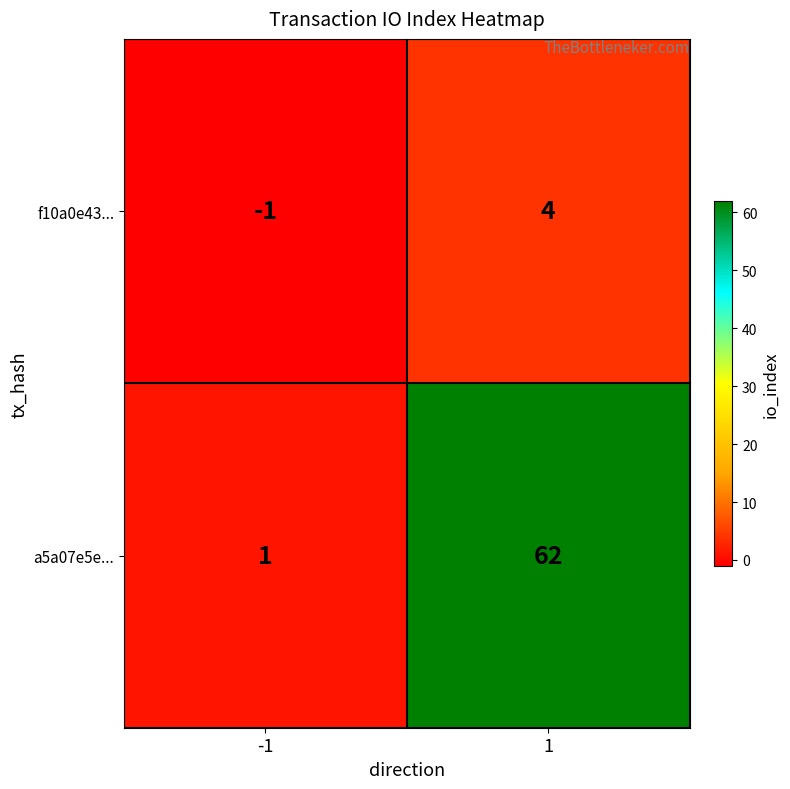

What is the minimum value shown in the chart?

-1